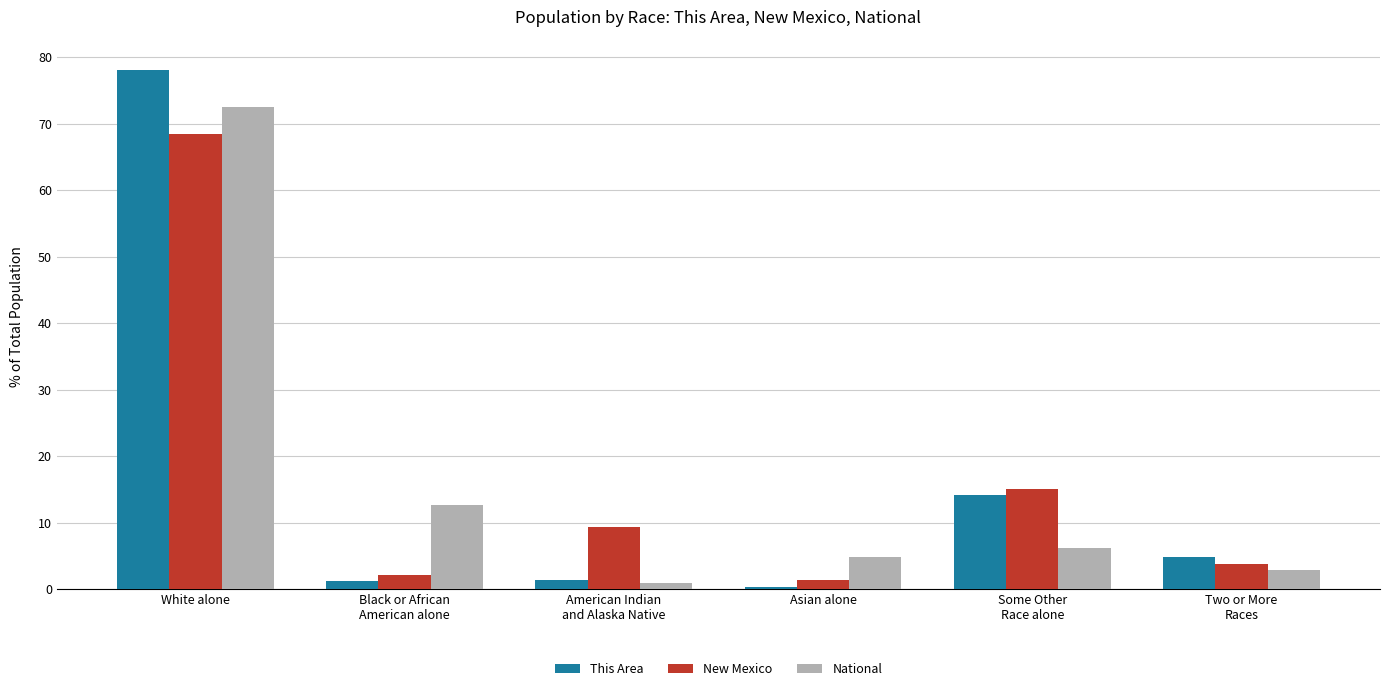

What is the difference between the second highest and second lowest values in the This Area series?

12.9